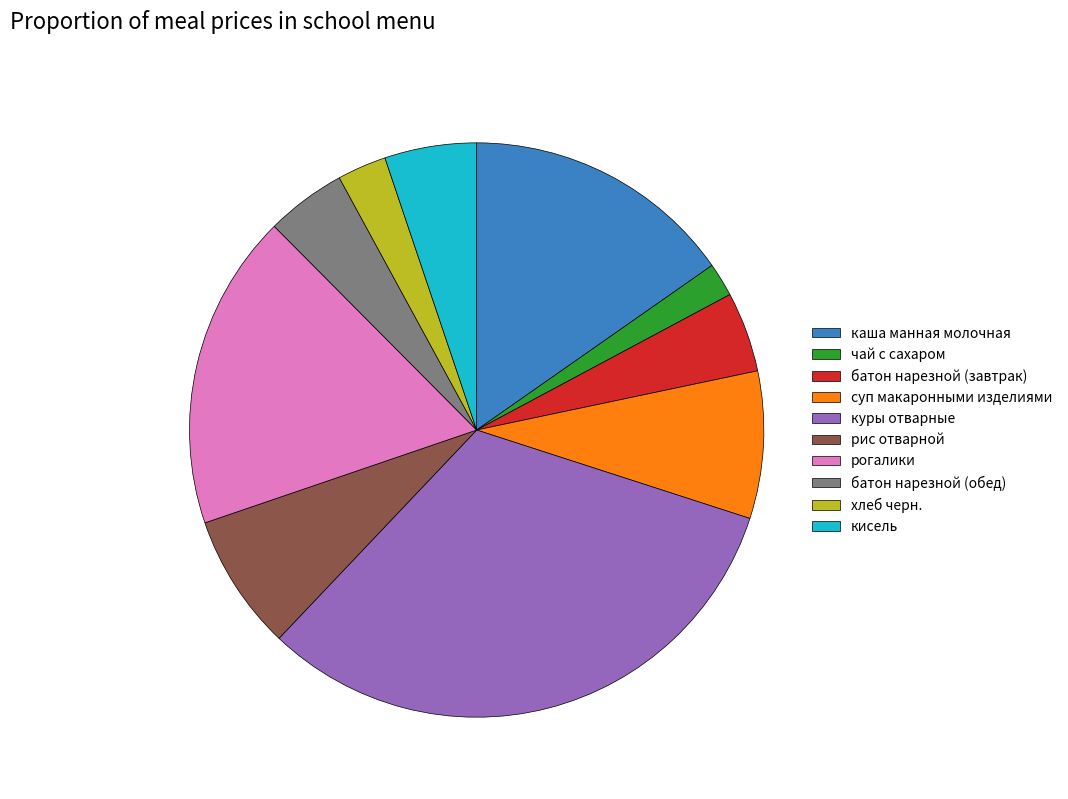

How many slices are in this pie chart?

10